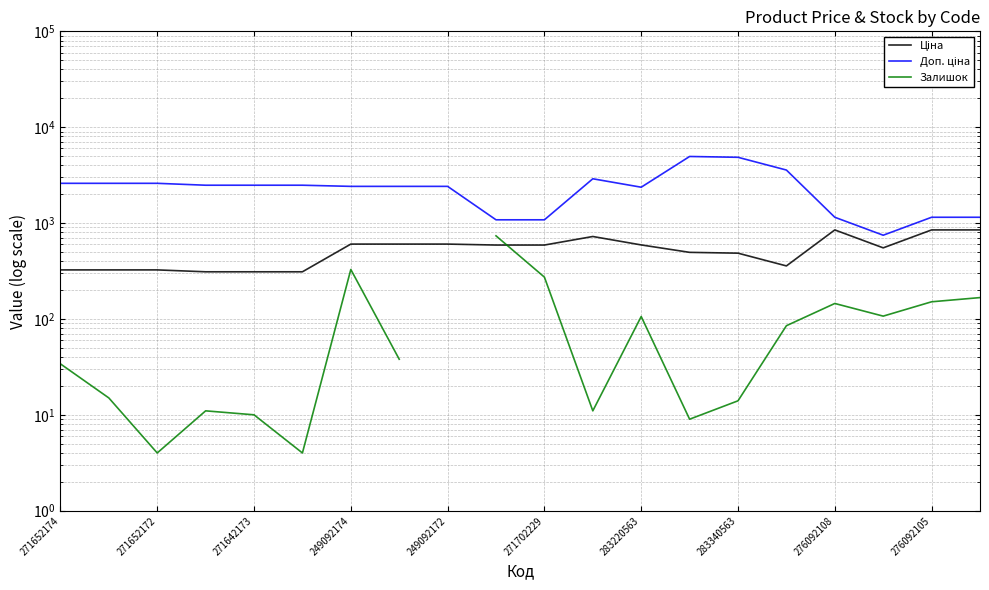

Is it true that Ціна equals 551.5 at 17?

True